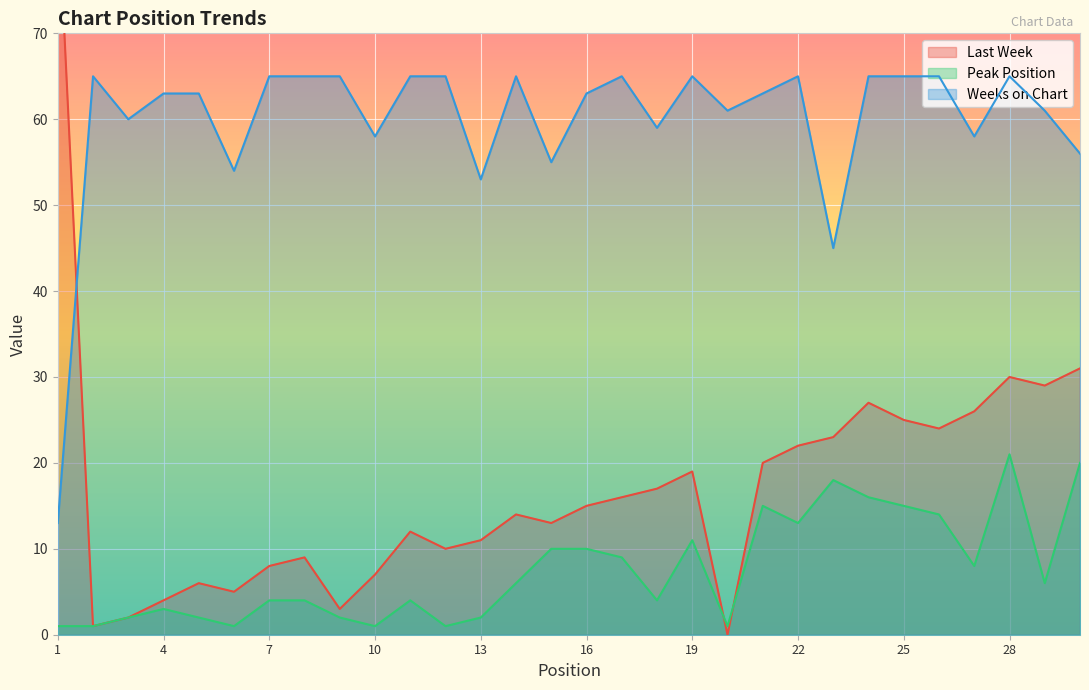

What are all the series names shown in the legend?

Last Week, Peak Position, Weeks on Chart